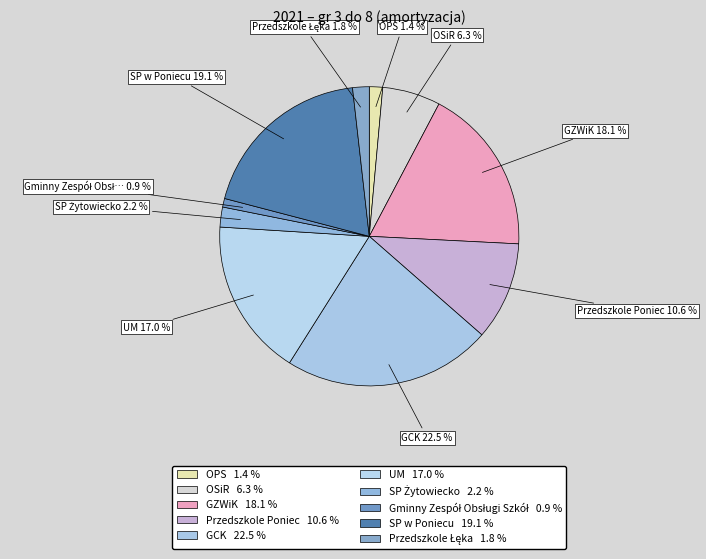

To the nearest percent, what is the difference between the OSiR and GCK slice percentages?

16%